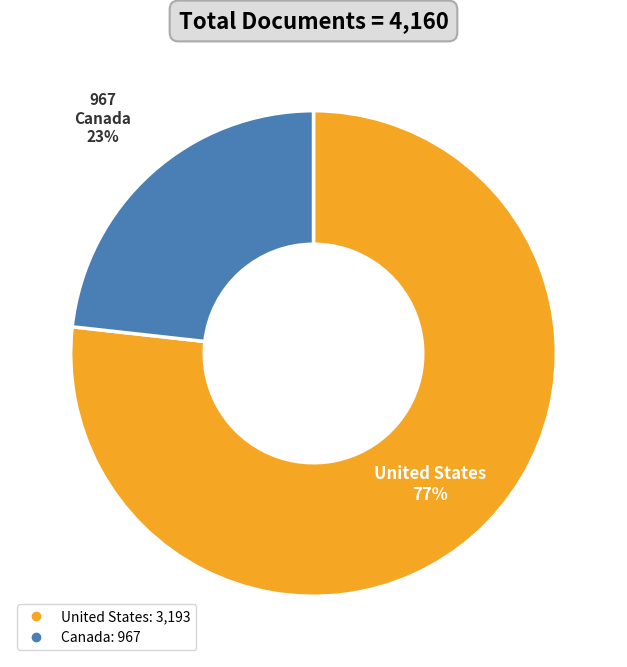

Which slice is the largest?

United States